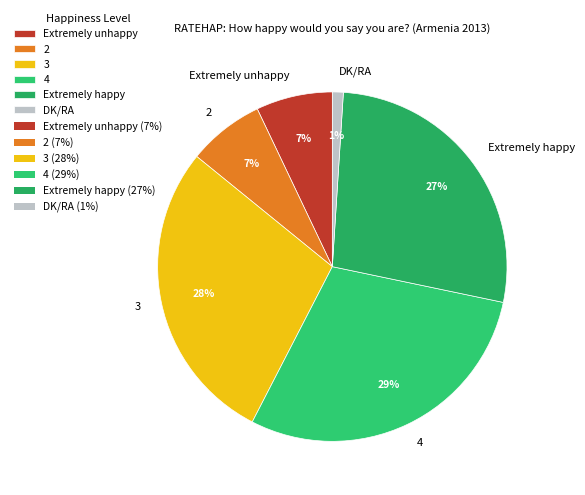

How many slices are in this pie chart?

6